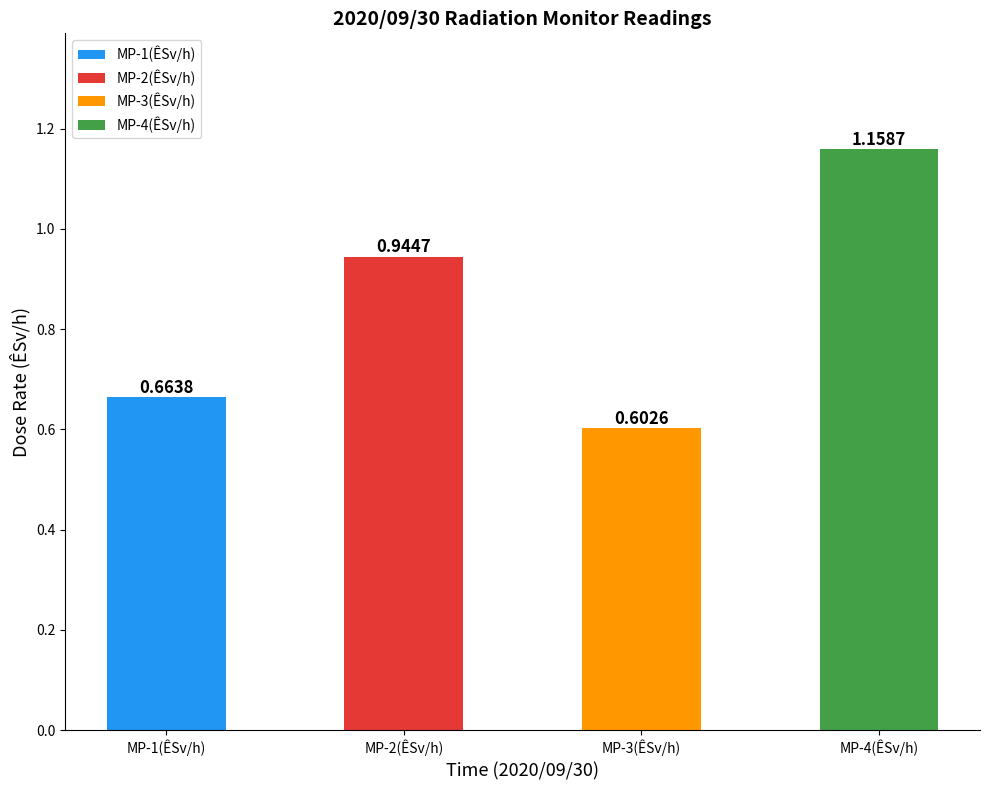

How many bars are there in total?

4